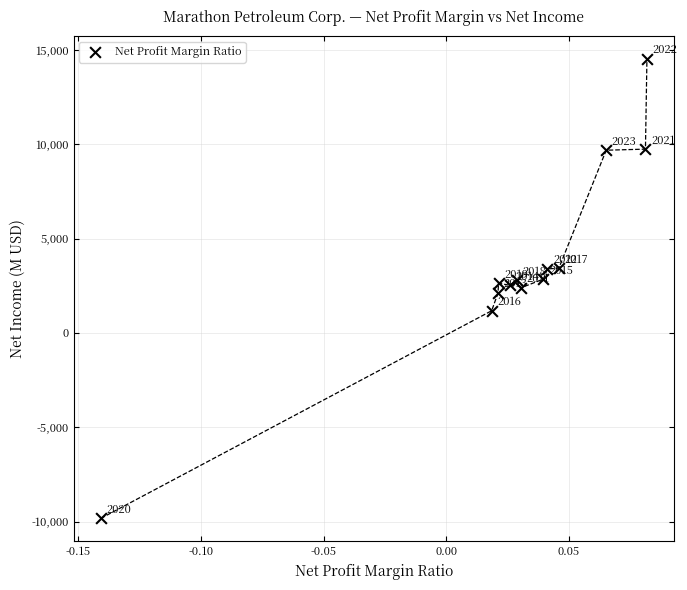

What Y value in the scatter plot is closest to 2345?

2389